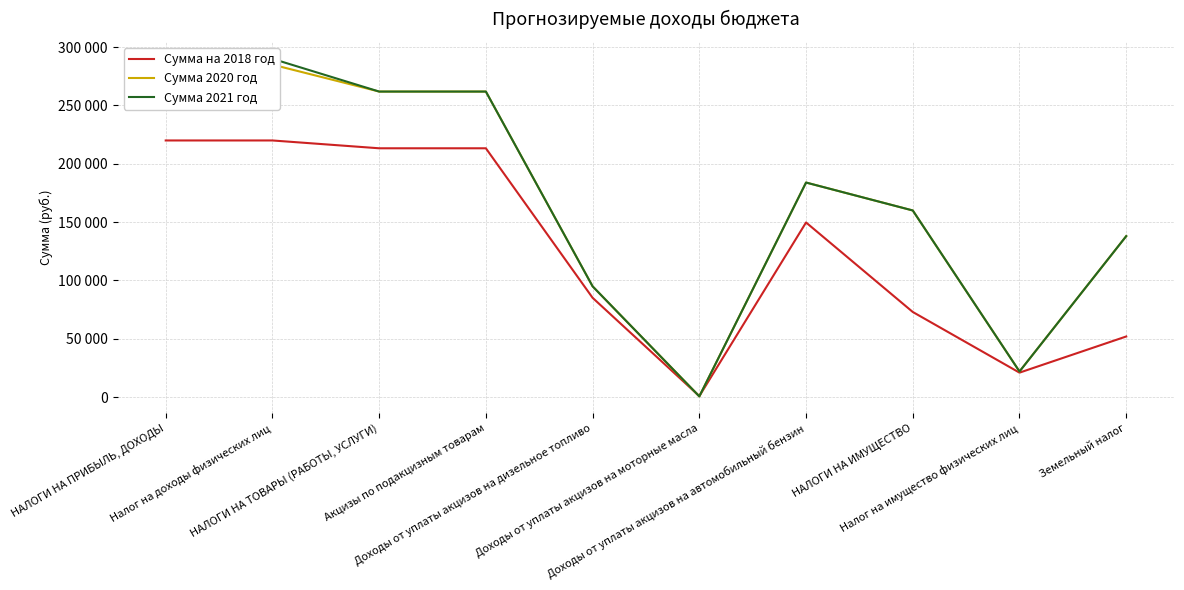

Reading right to left, what are all the values shown in this chart?

Сумма на 2018 год: 52000.0	21000.0	73000.0	149708.2	898.4	85137.0	213300.0	213300.0	220000.0	220000.0
Сумма 2020 год: 138000.0	22000.0	160000.0	183935.6	665.5	94978.3	261918.0	261918.0	285000.0	285000.0
Сумма 2021 год: 138000.0	22000.0	160000.0	183935.6	665.5	94978.3	261918.0	261918.0	290000.0	290000.0